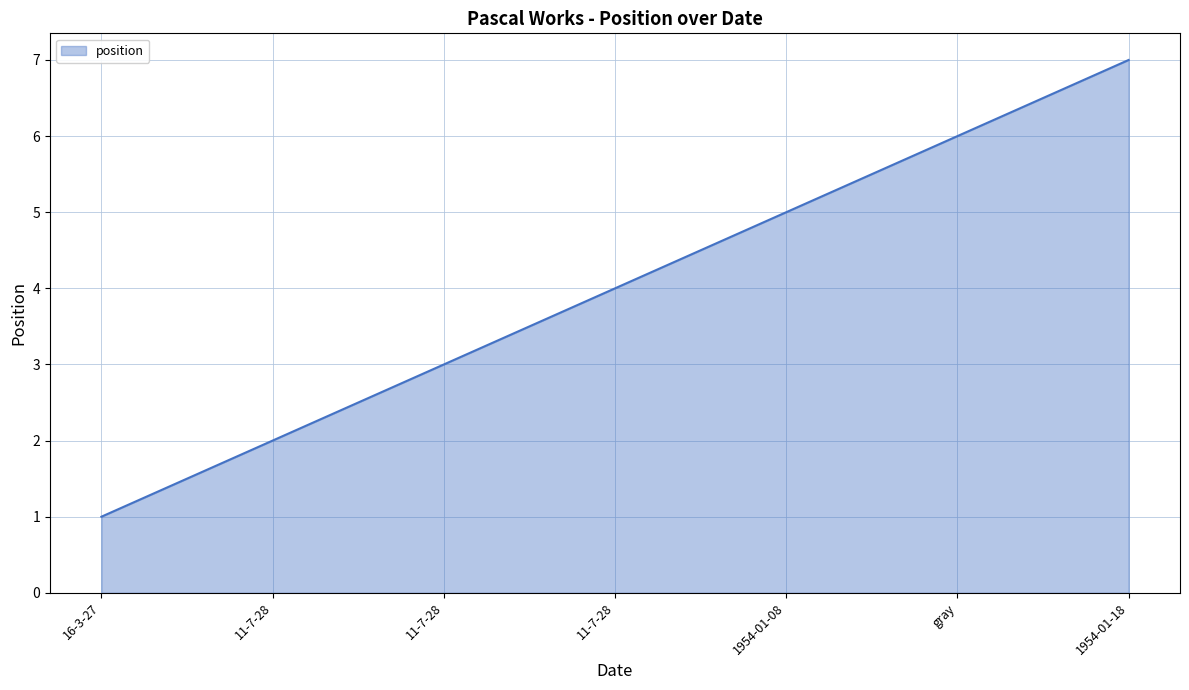

How many categories are shown in the chart?

7